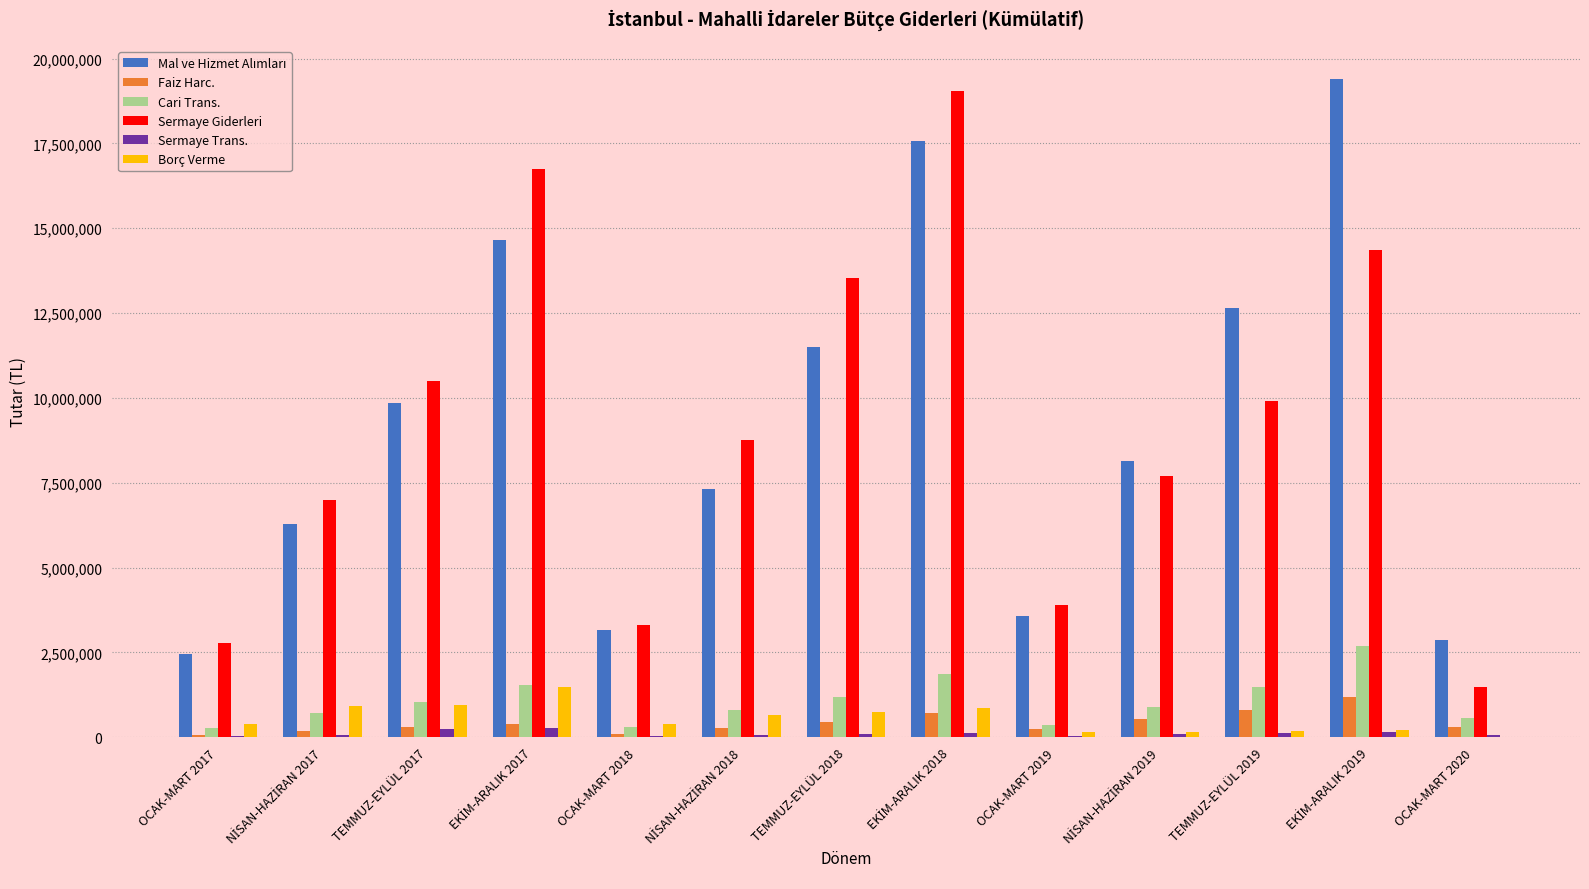

The value of Sermaye Giderleri at OCAK-MART 2018 is 3318491. True or false?

True